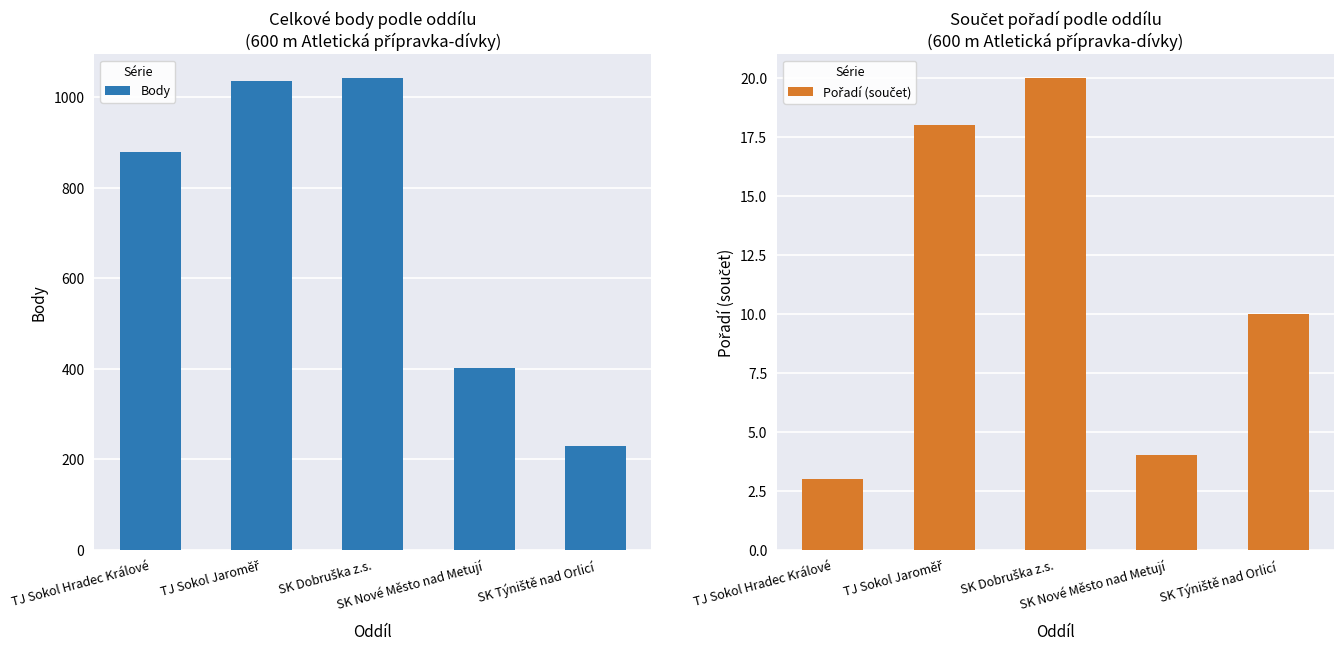

Which category has the highest value across all series?

SK Dobruška z.s.